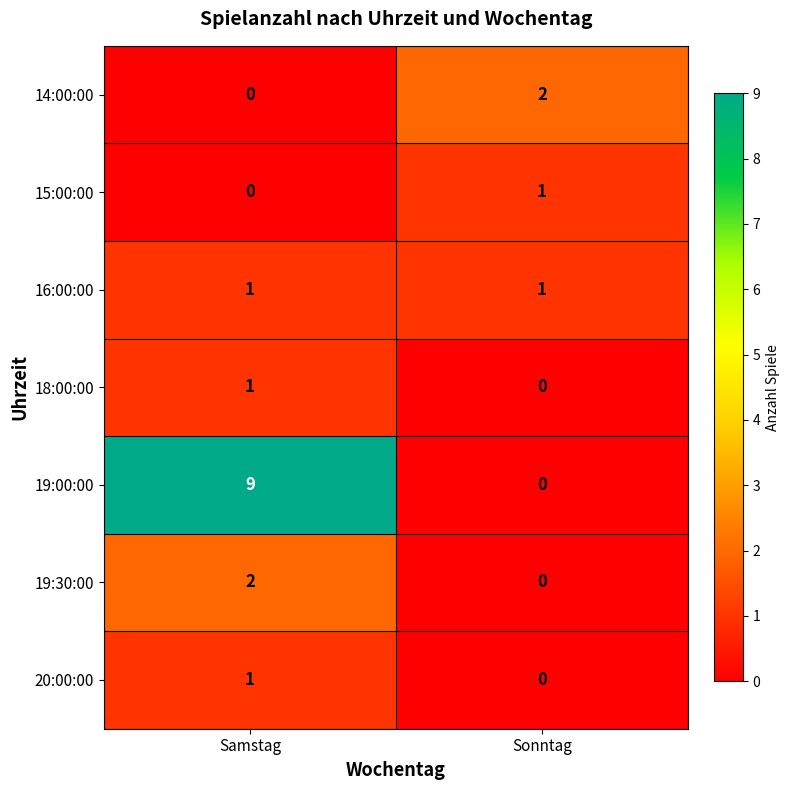

What is the maximum value shown in the chart?

9